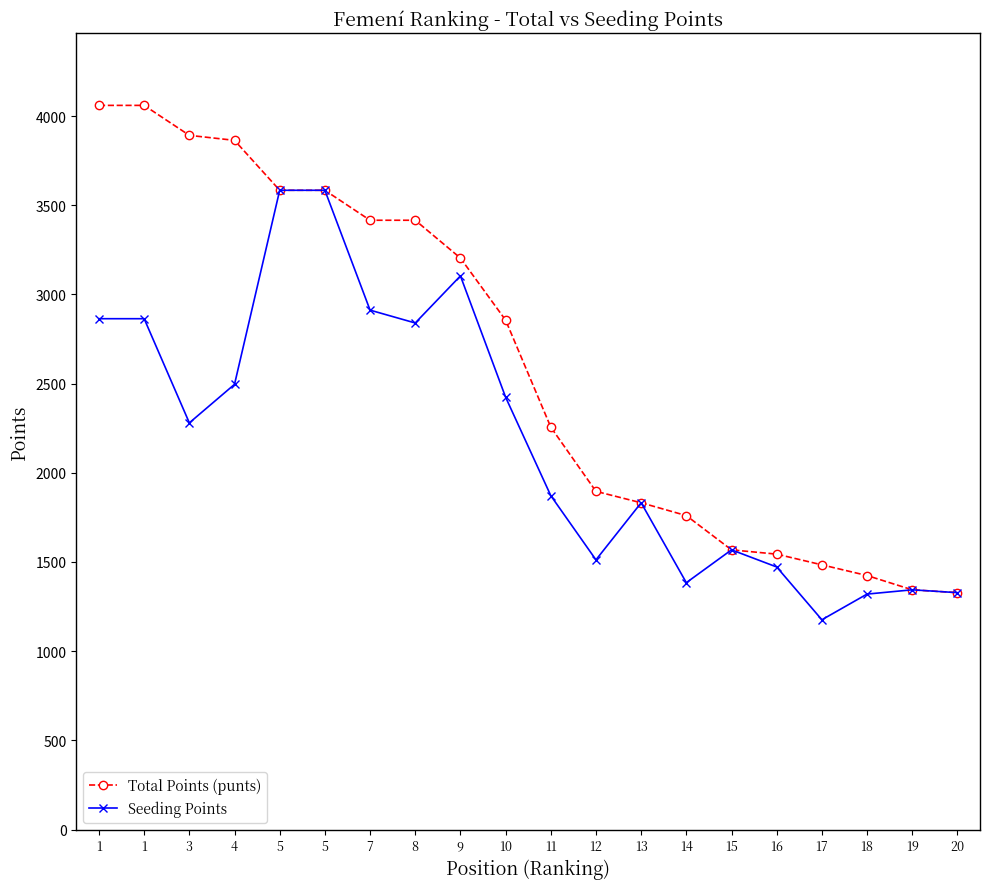

Where is the first local maximum for Seeding Points?

9